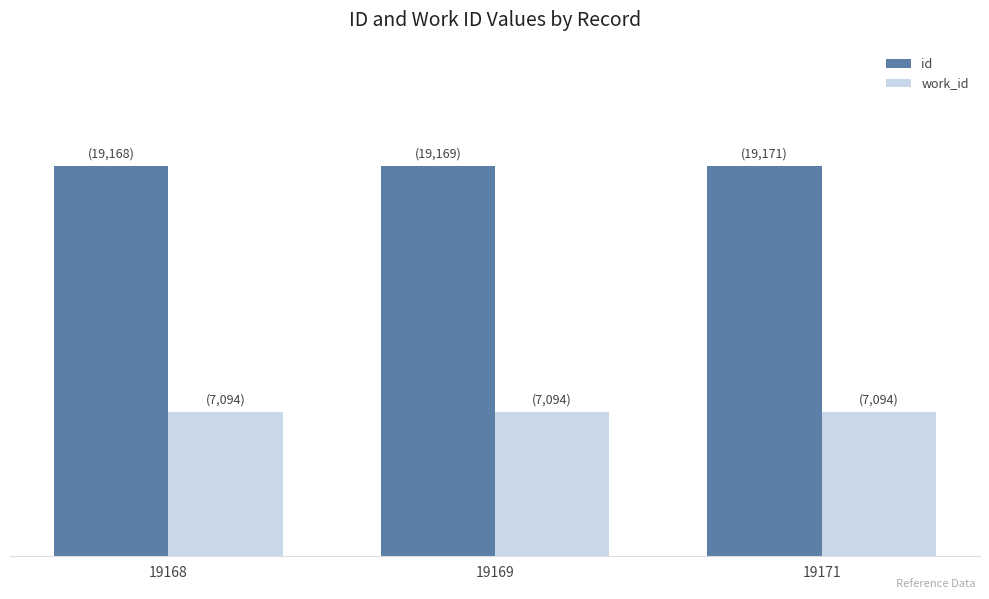

Between 19168 and 19169, which series saw the biggest shift?

id